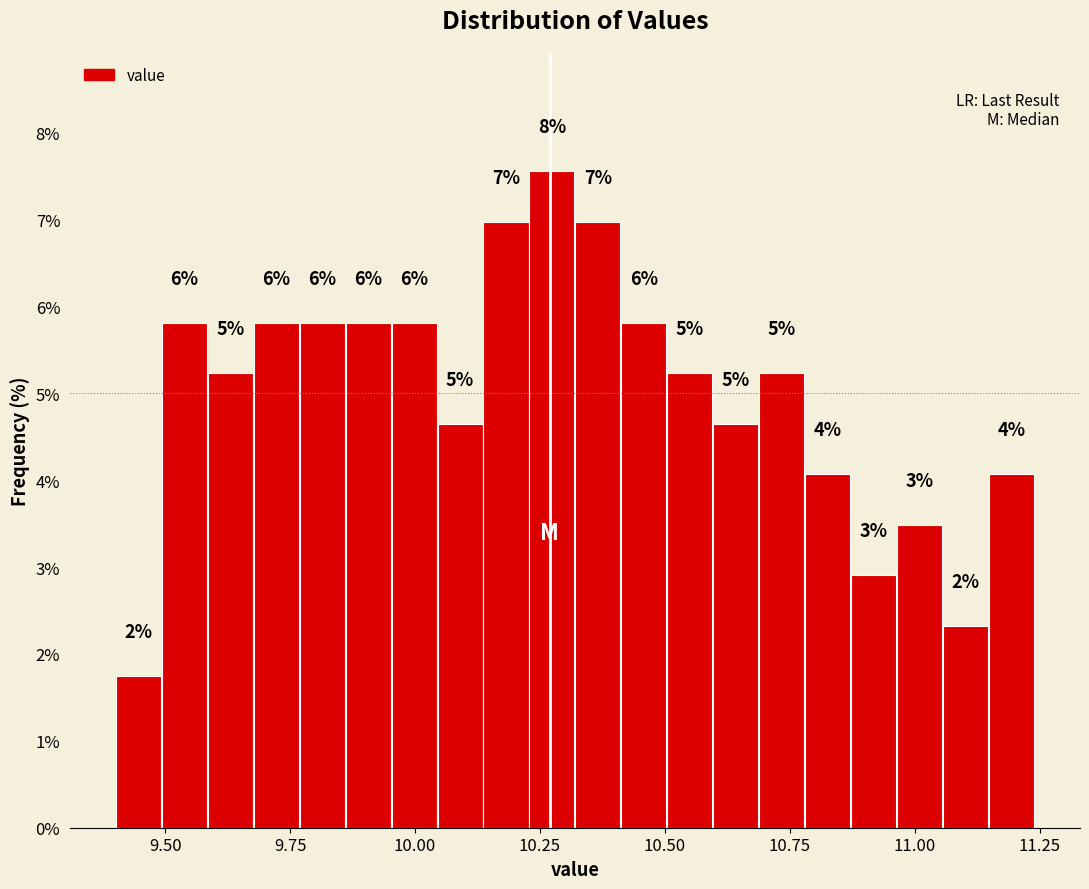

Around what value on the x-axis is the tallest bar? Give the approximate position of its centre, as read against the axis.

10.25